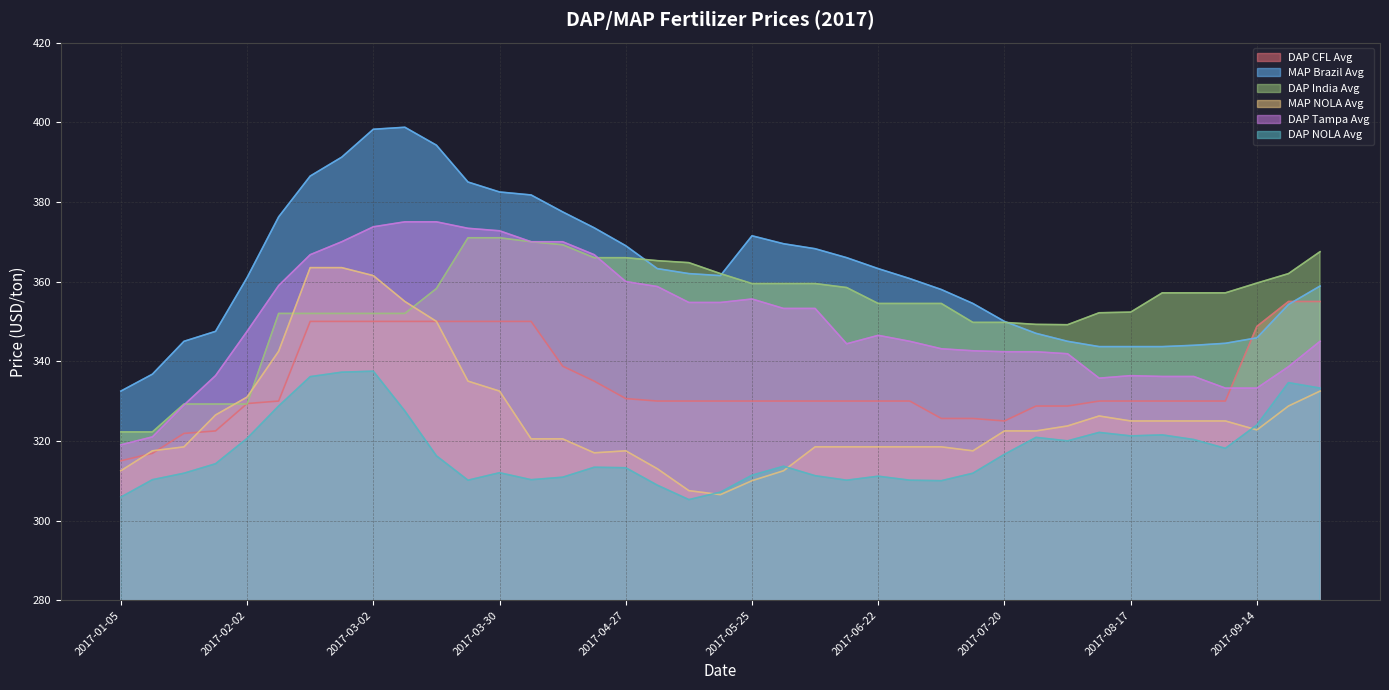

True or false: MAP NOLA Avg has more than 1 points higher than both neighbors.

True